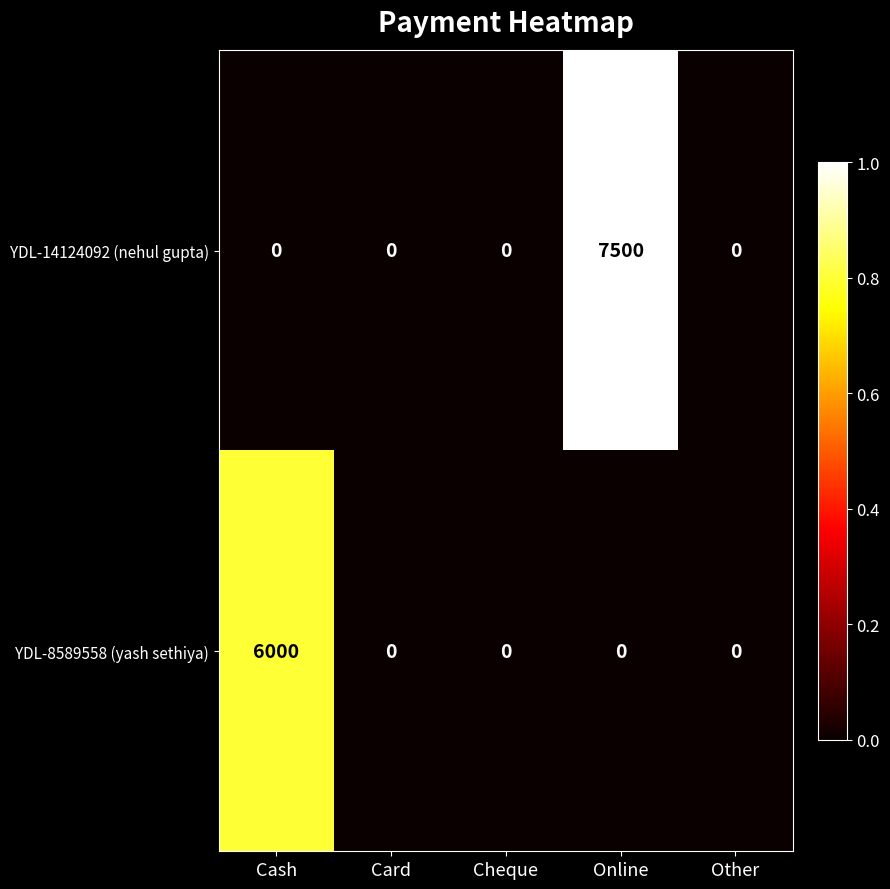

Which series has the largest total across all categories?

YDL-14124092 (nehul gupta)